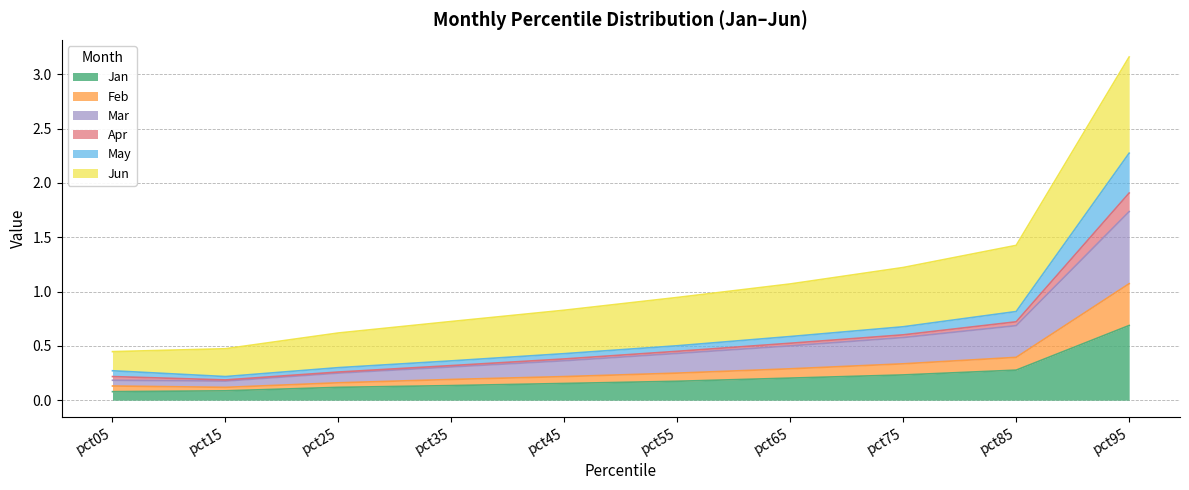

Does the chart have visible grid lines?

Yes